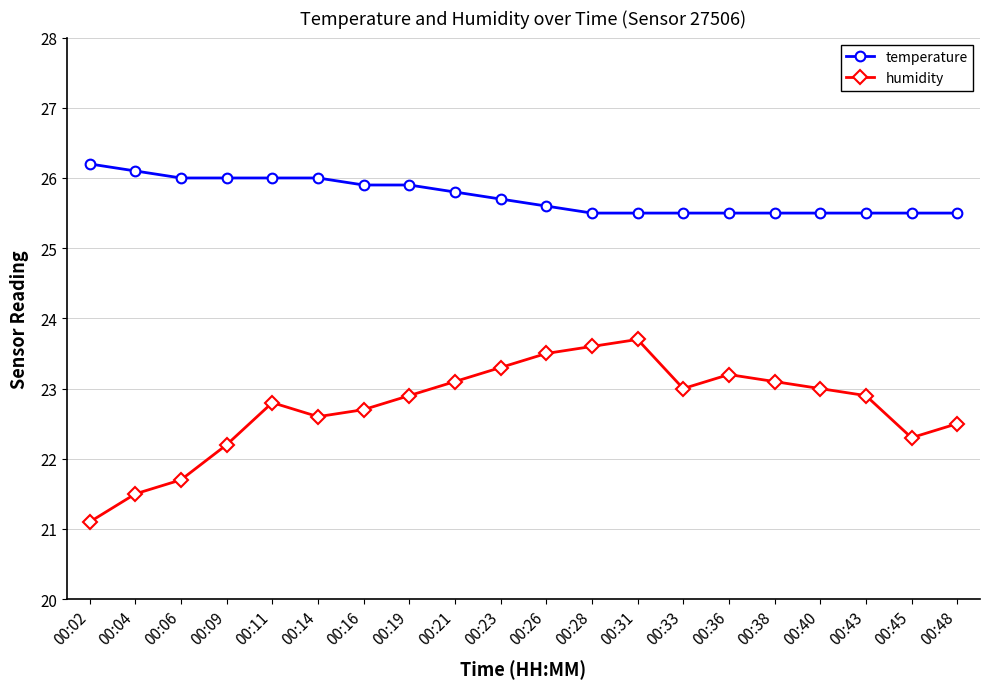

What is the value of the temperature point at the 20th from the left?

25.5